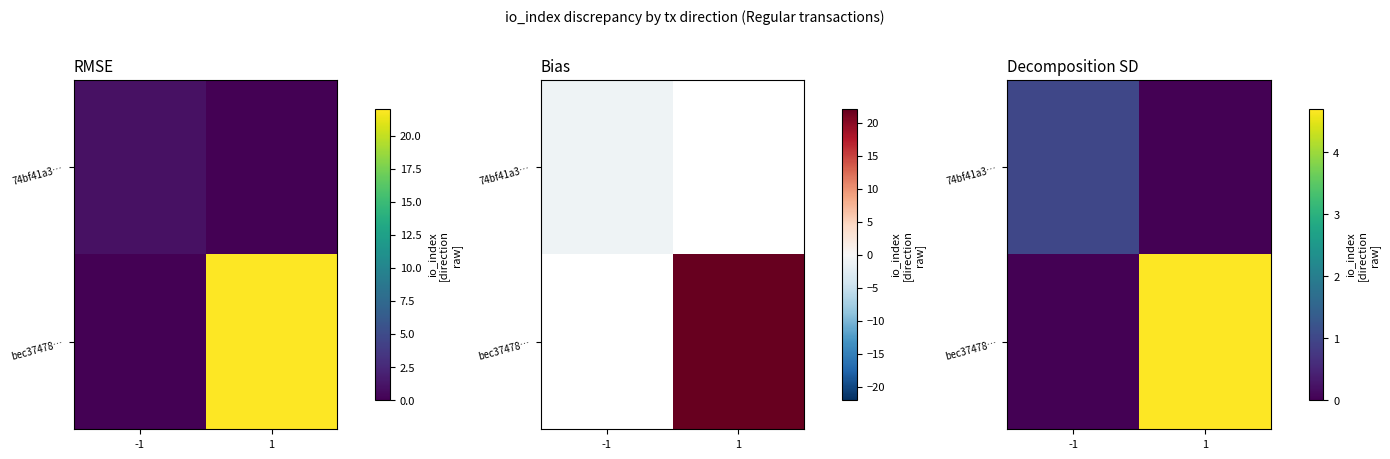

Rank the categories by bec37478… value from lowest to highest.

-1, 1